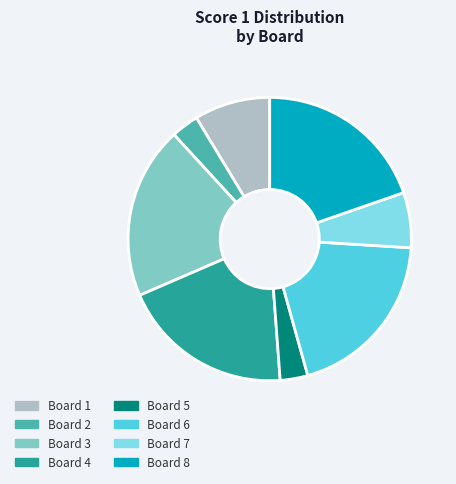

True or false: Board 2 accounts for 3% of the total.

True